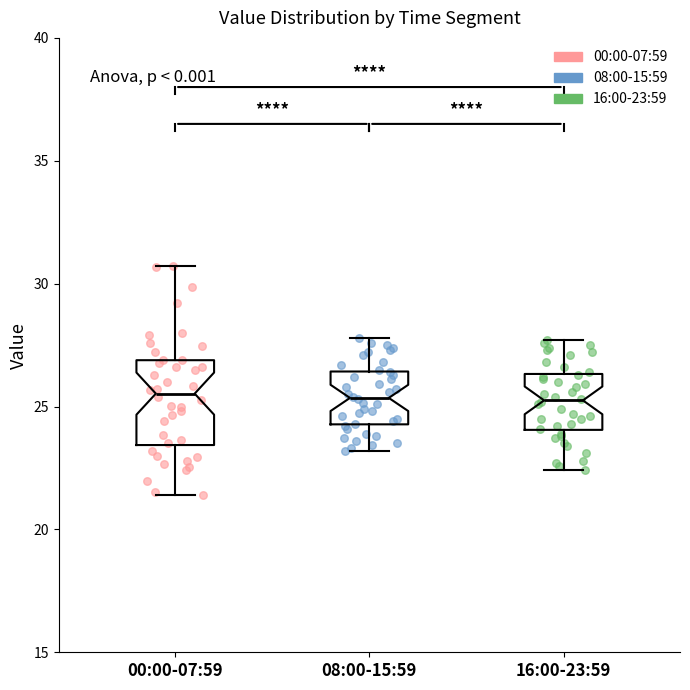

Reading left to right, read every box against the y-axis: the position of its median line, the range the box covers, and the ends of its whiskers. The values are not printed on the chart, so give them approximately, as read against the axis.

00:00-07:59: median 25.5, box 23.5 to 27.0, whiskers 21.5 to 30.5
08:00-15:59: median 25.5, box 24.5 to 26.5, whiskers 23.0 to 28.0
16:00-23:59: median 25.5, box 24.0 to 26.5, whiskers 22.5 to 27.5